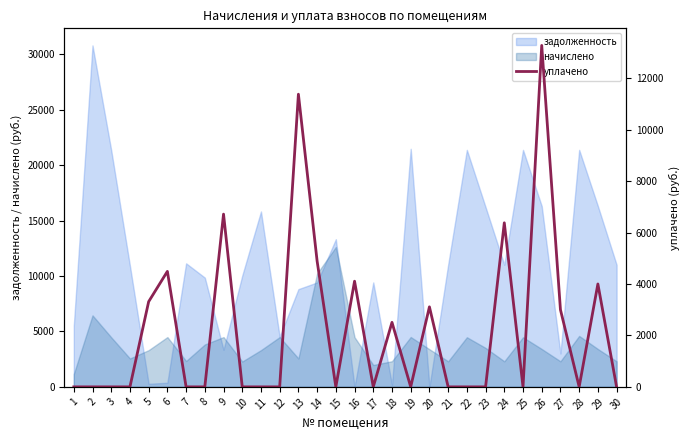

How many interior local peaks (higher than both neighbors) does the data have?

9